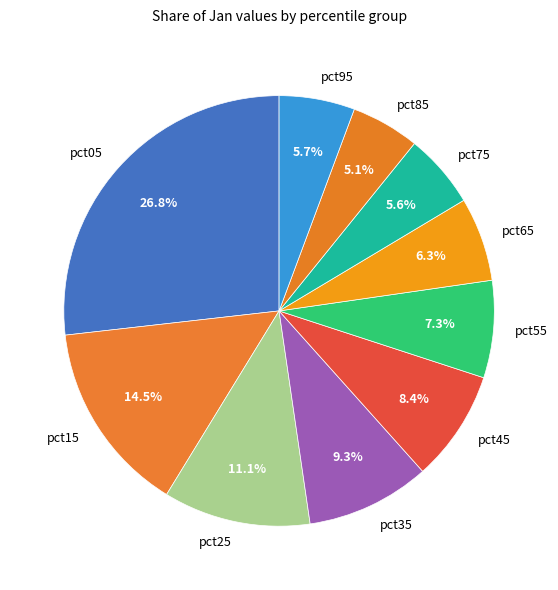

How many segments does this pie chart have?

10